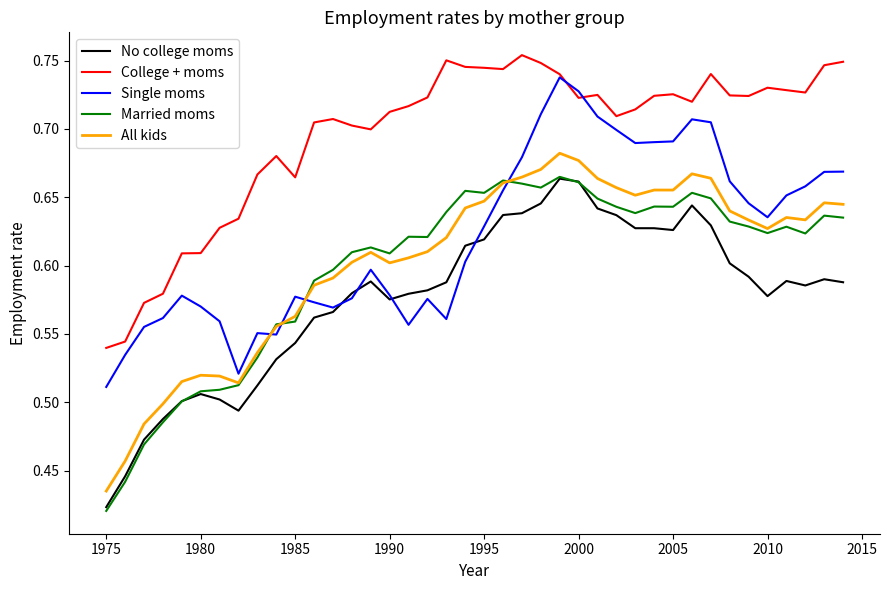

True or false: All kids and No college moms cross at least once.

False